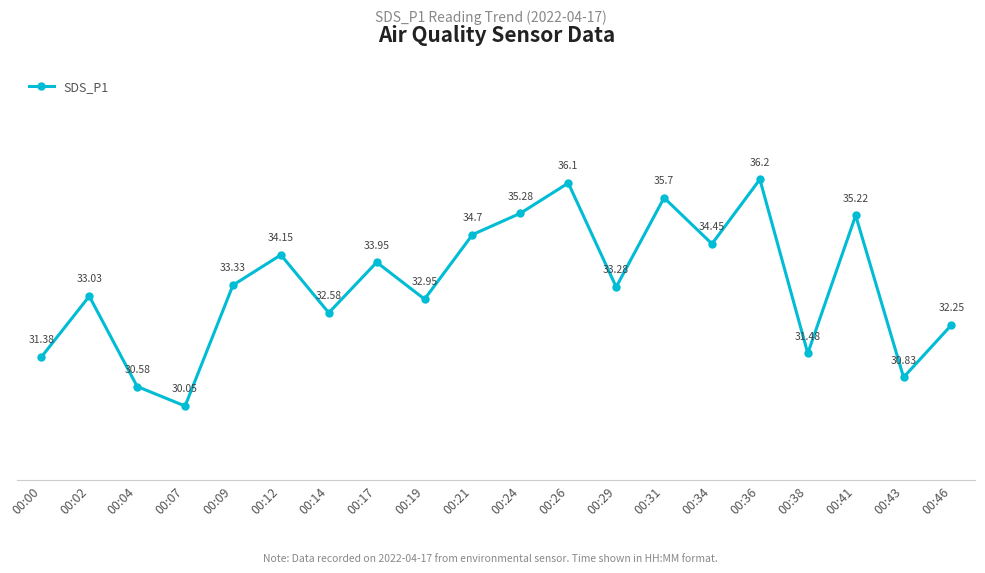

What is the approximate value at 00:31?

35.7